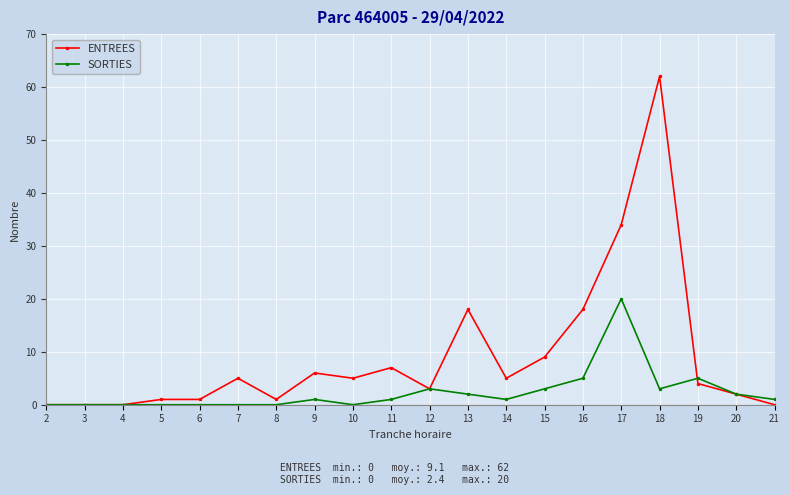

Reading left to right, extract all data points from this chart.

ENTREES: 2=0	3=0	4=0	5=1	6=1	7=5	8=1	9=6	10=5	11=7	12=3	13=18	14=5	15=9	16=18	17=34	18=62	19=4	20=2	21=0
SORTIES: 2=0	3=0	4=0	5=0	6=0	7=0	8=0	9=1	10=0	11=1	12=3	13=2	14=1	15=3	16=5	17=20	18=3	19=5	20=2	21=1